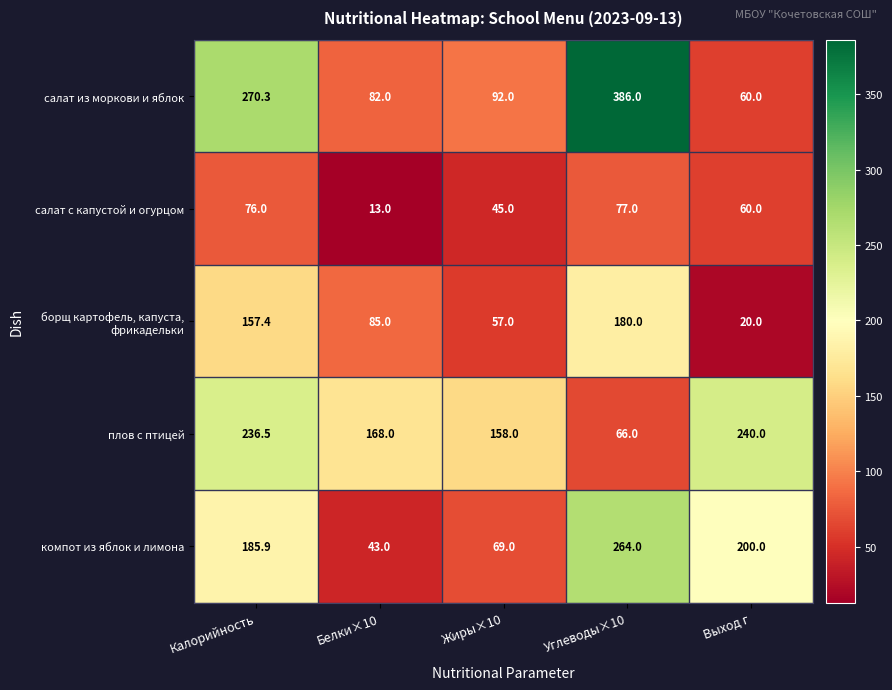

At which label does компот из яблок и лимона reach its peak?

Углеводы×10